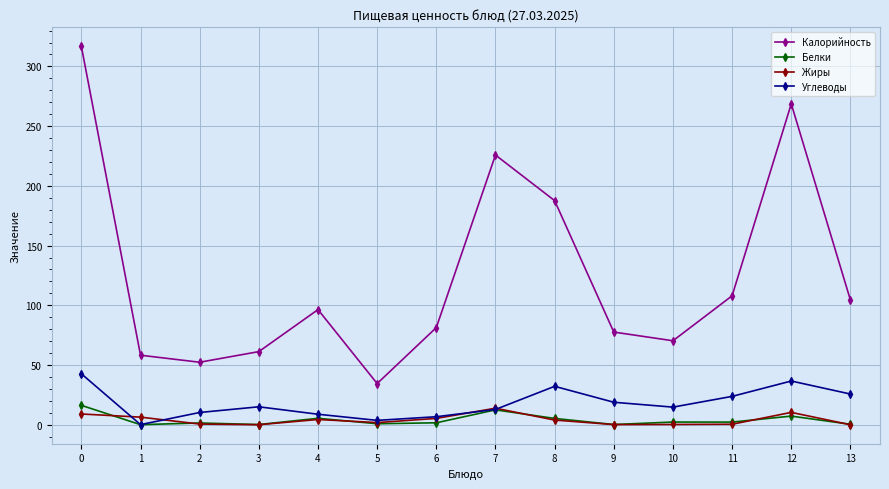

Is this an area chart (filled region under the line)?

No